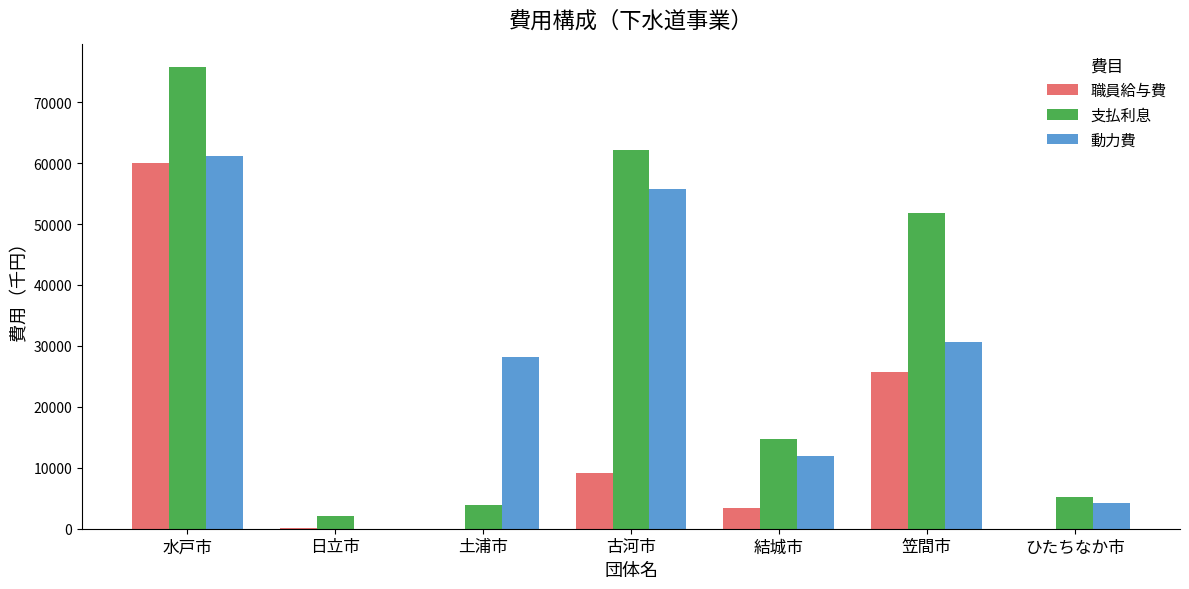

Which category has the highest value in the 職員給与費 series?

水戸市